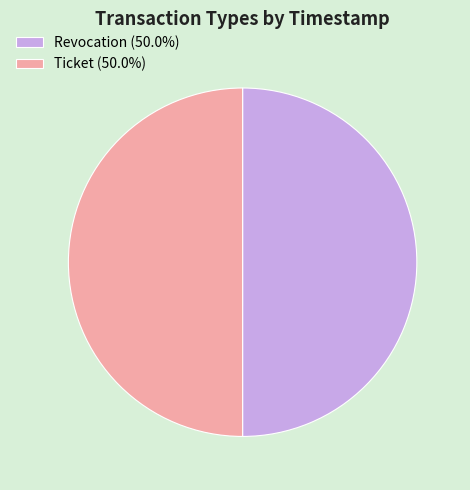

Is the sum of Ticket (50.0%) and Revocation (50.0%) greater than half?

Yes